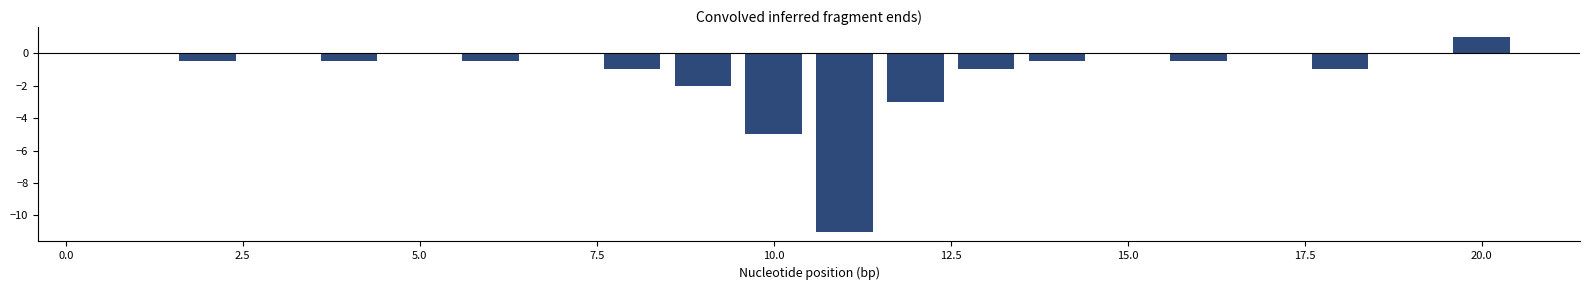

What is the maximum value shown in the chart?

1.0